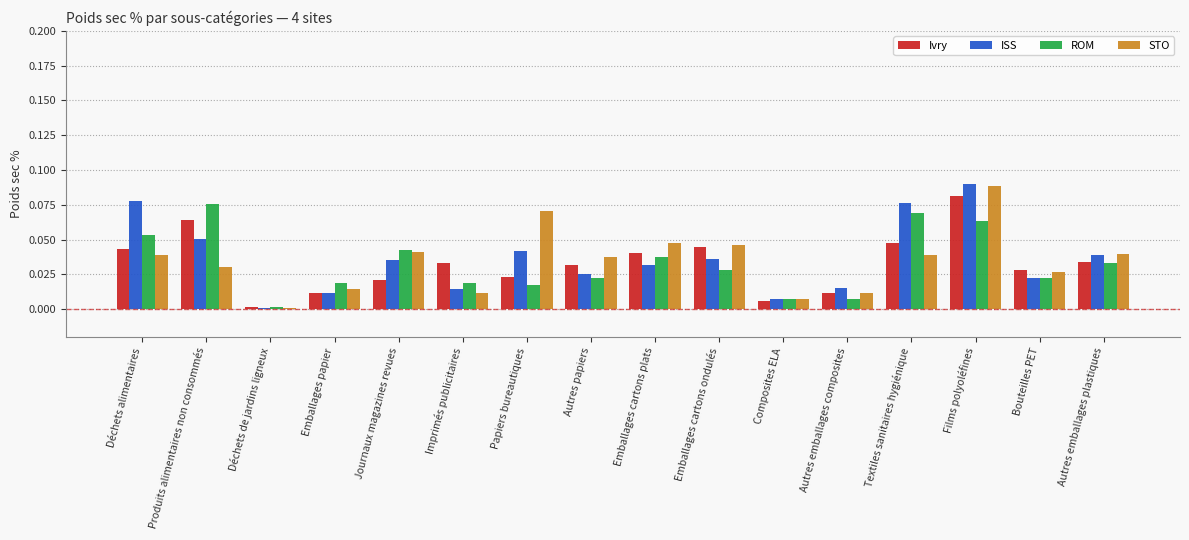

Is it true that Ivry equals 0.0 at Textiles sanitaires hygiénique?

True